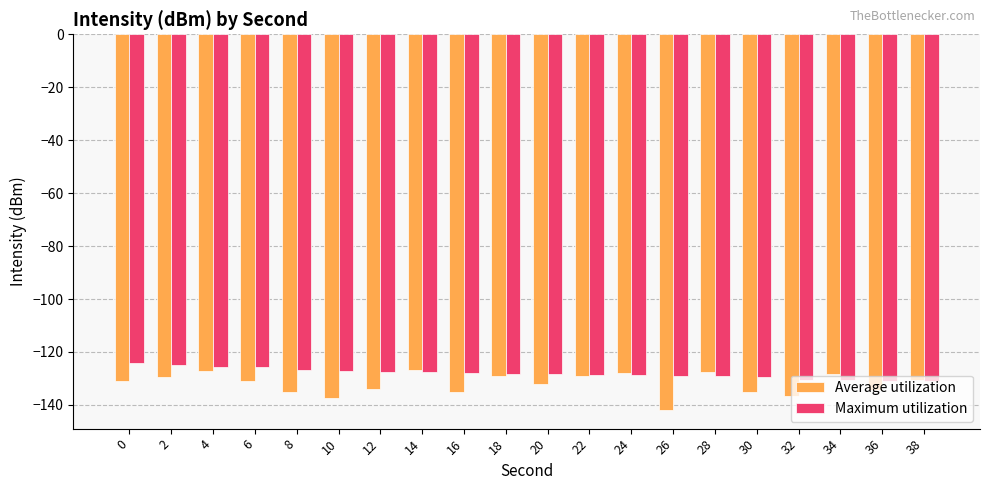

Which series has the largest total across all categories?

Maximum utilization